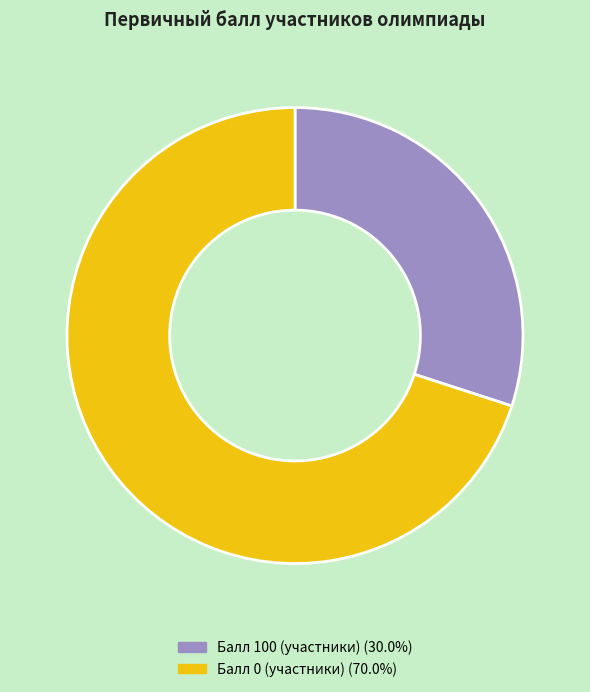

Is there any slice that represents more than half of the pie?

Yes